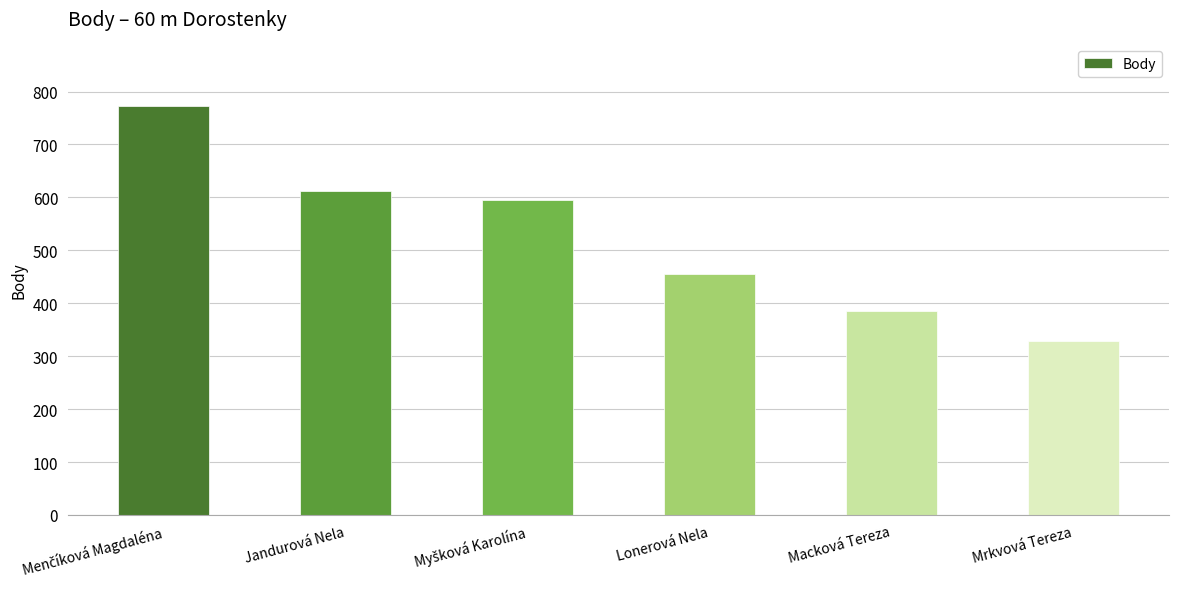

What is the difference between the maximum and minimum values?

445